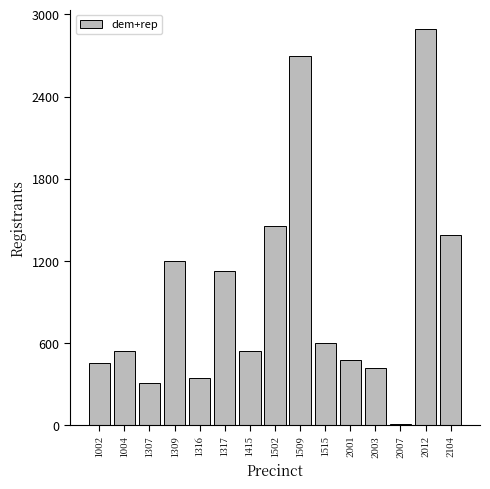

Which label corresponds to the largest value in the chart?

2012